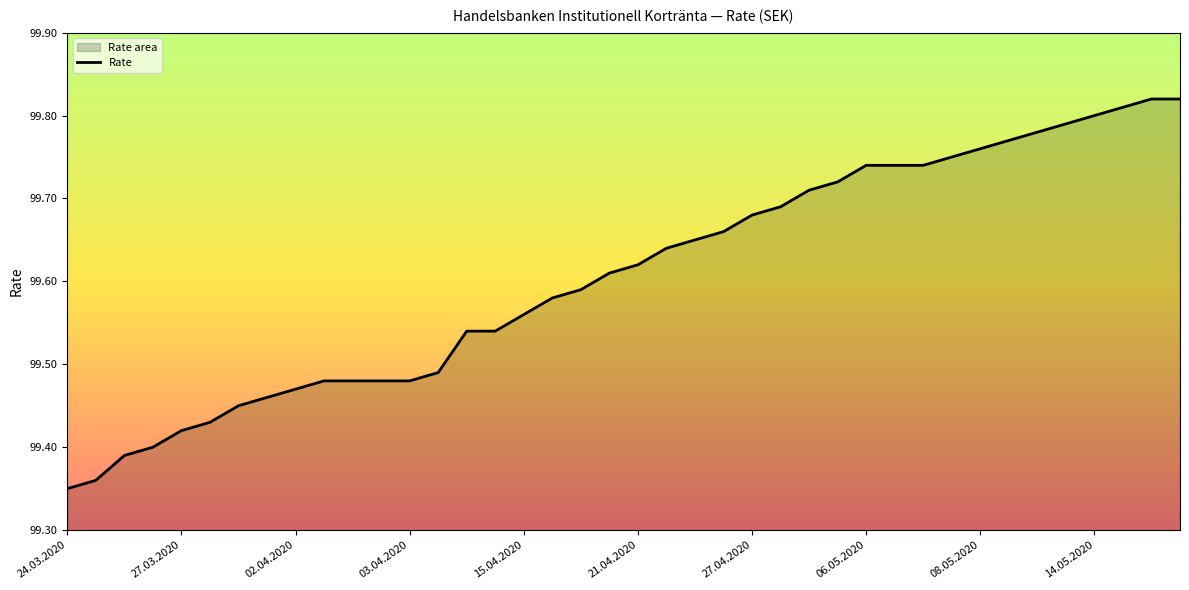

What is the minimum value shown in the chart?

99.3